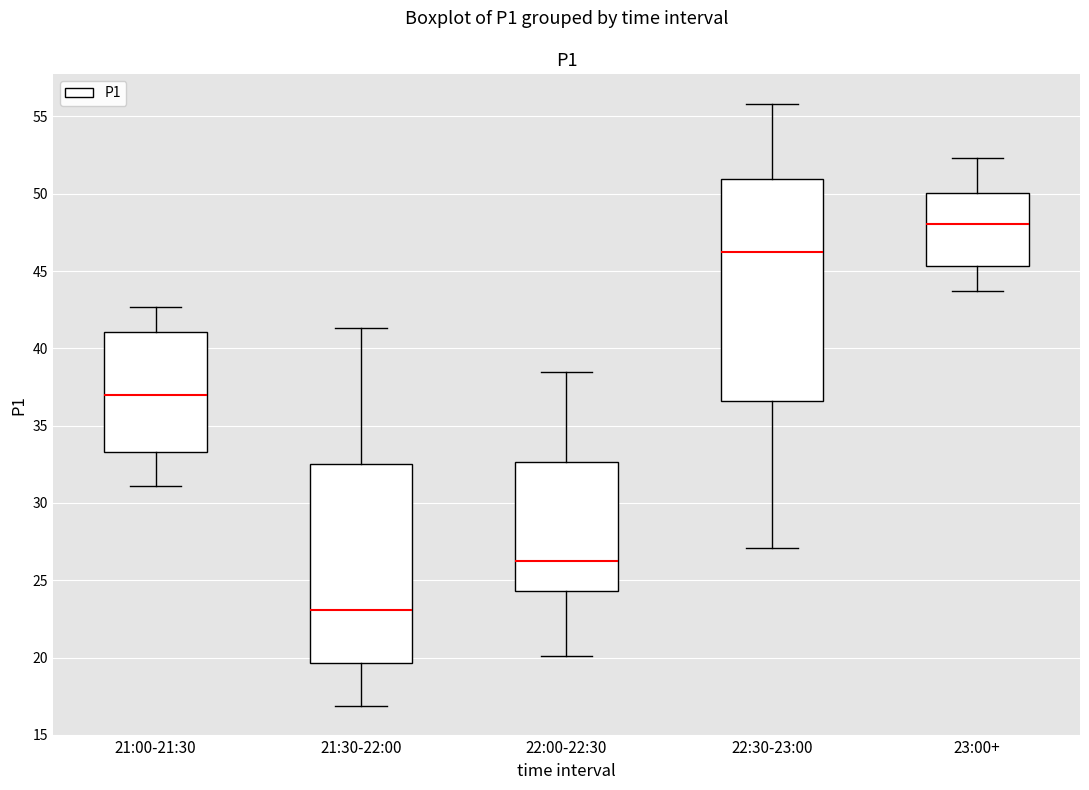

Reading left to right, read every box against the y-axis: the position of its median line, the range the box covers, and the ends of its whiskers. The values are not printed on the chart, so give them approximately, as read against the axis.

21:00-21:30: median 37.0, box 33.5 to 41.0, whiskers 31.0 to 42.5
21:30-22:00: median 23.0, box 19.5 to 32.5, whiskers 17.0 to 41.5
22:00-22:30: median 26.5, box 24.5 to 32.5, whiskers 20.0 to 38.5
22:30-23:00: median 46.5, box 36.5 to 51.0, whiskers 27.0 to 56.0
23:00+: median 48.0, box 45.5 to 50.0, whiskers 43.5 to 52.5